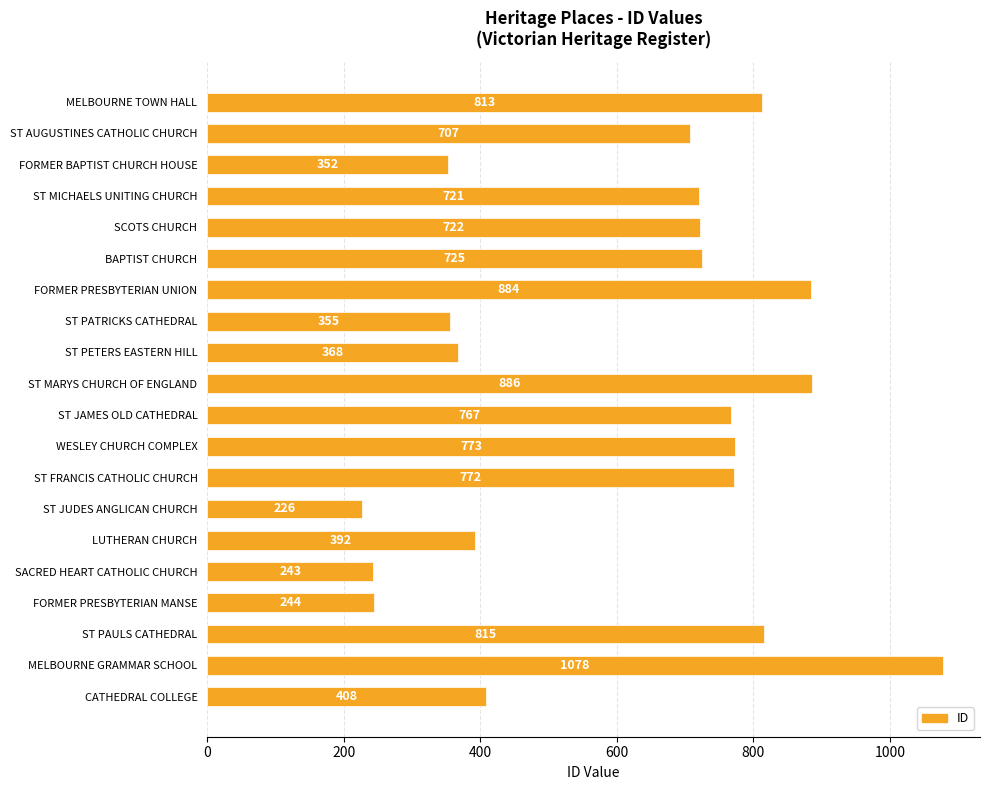

How many data points are less than 722?

10